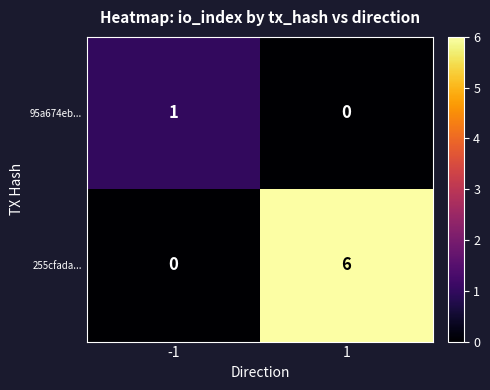

Reading right to left, extract all data points from this chart.

95a674eb...: 0	1
255cfada...: 6	0